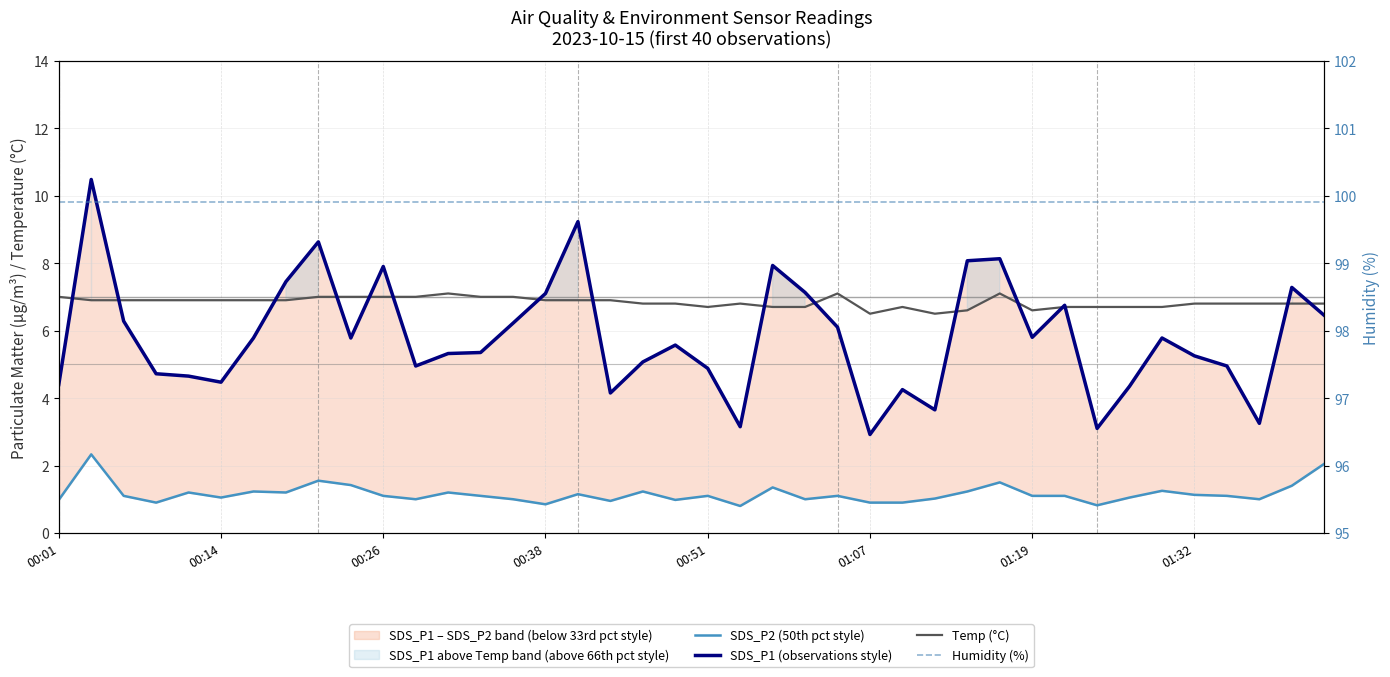

True or false: Humidity (%) has more than 2 points higher than both neighbors.

False